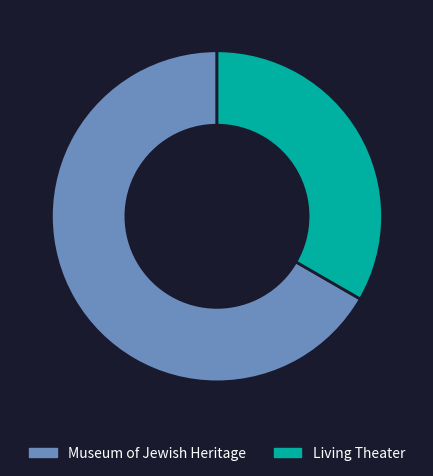

The Museum of Jewish Heritage slice represents 75% of the pie. True or false?

False